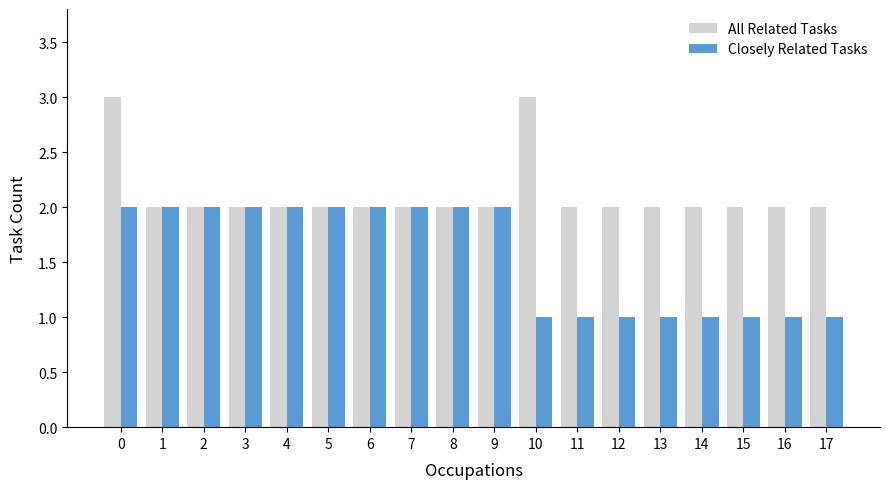

List the series in order of their peak value, highest first.

All Related Tasks, Closely Related Tasks